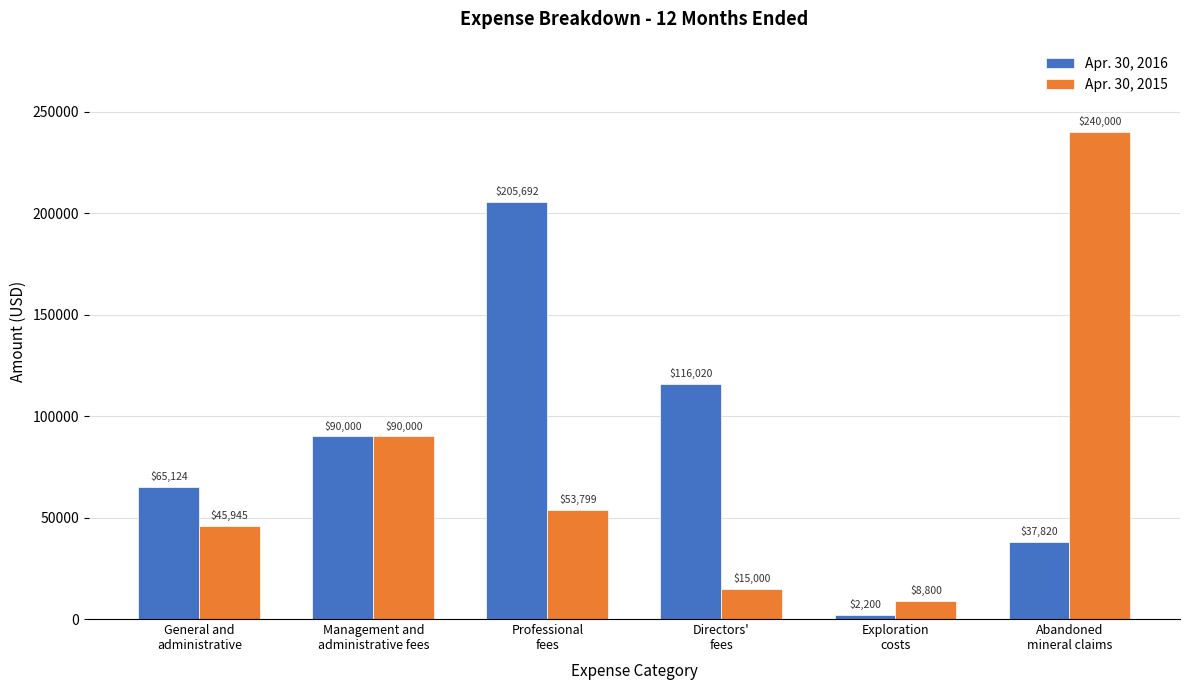

Reading left to right, what are all the values shown in this chart?

Apr. 30, 2016: 65124	90000	205692	116020	2200	37820
Apr. 30, 2015: 45945	90000	53799	15000	8800	240000